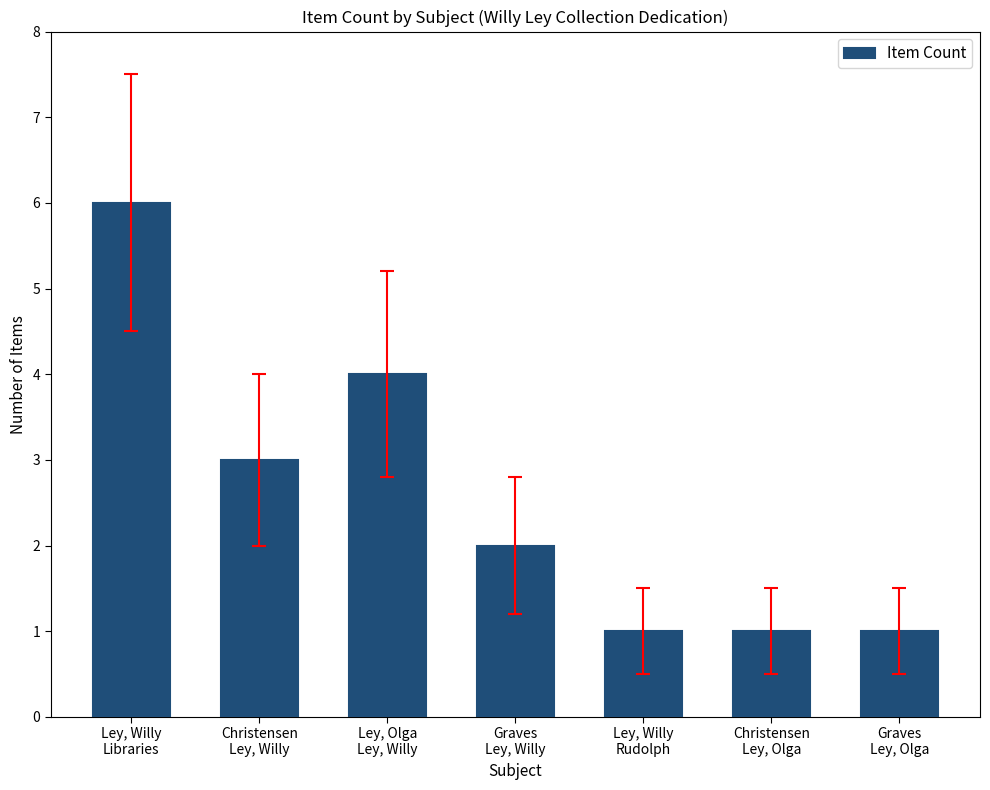

What is the maximum value shown in the chart?

6